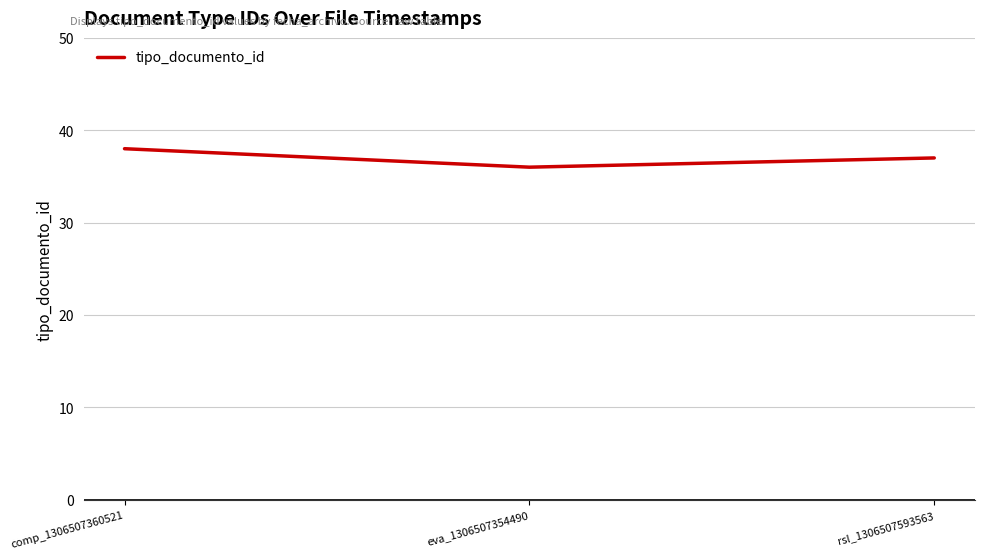

Reading right to left, extract all data points from this chart.

37	36	38